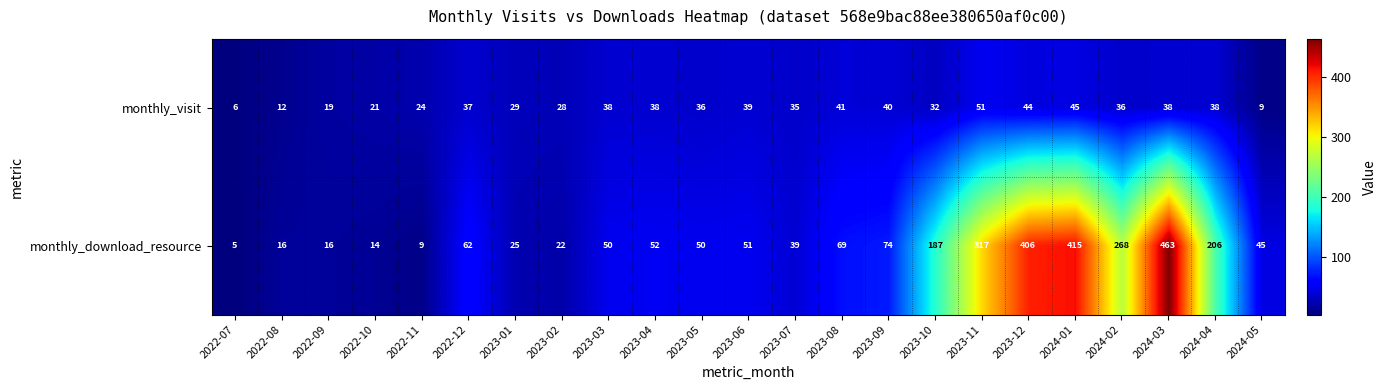

True or false: monthly_download_resource has a value of 406 at 2023-12.

True